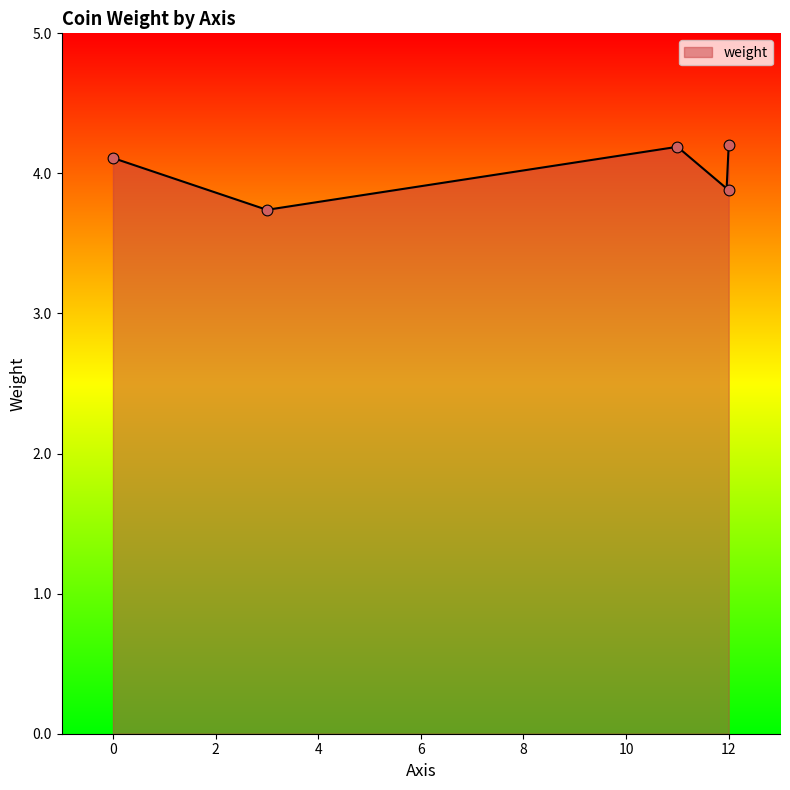

Between 11 and , which is larger?

11